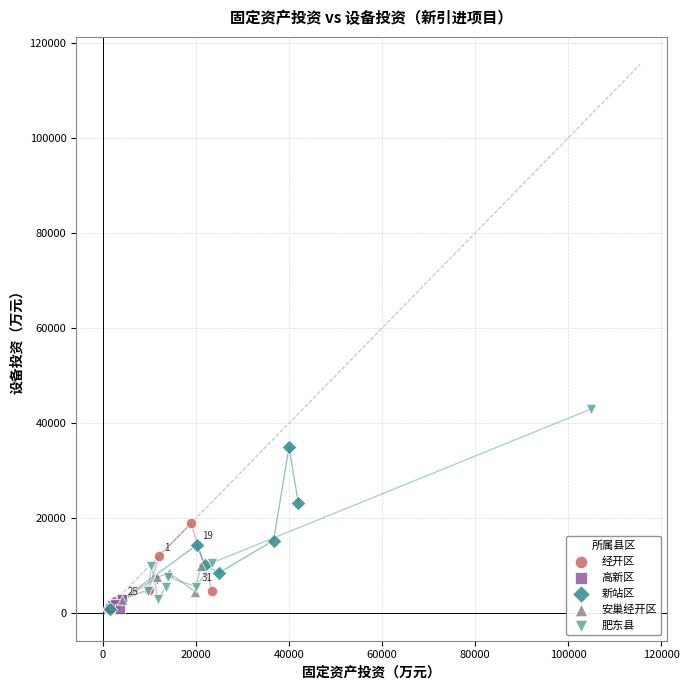

Which series has the widest spread of Y values?

肥东县